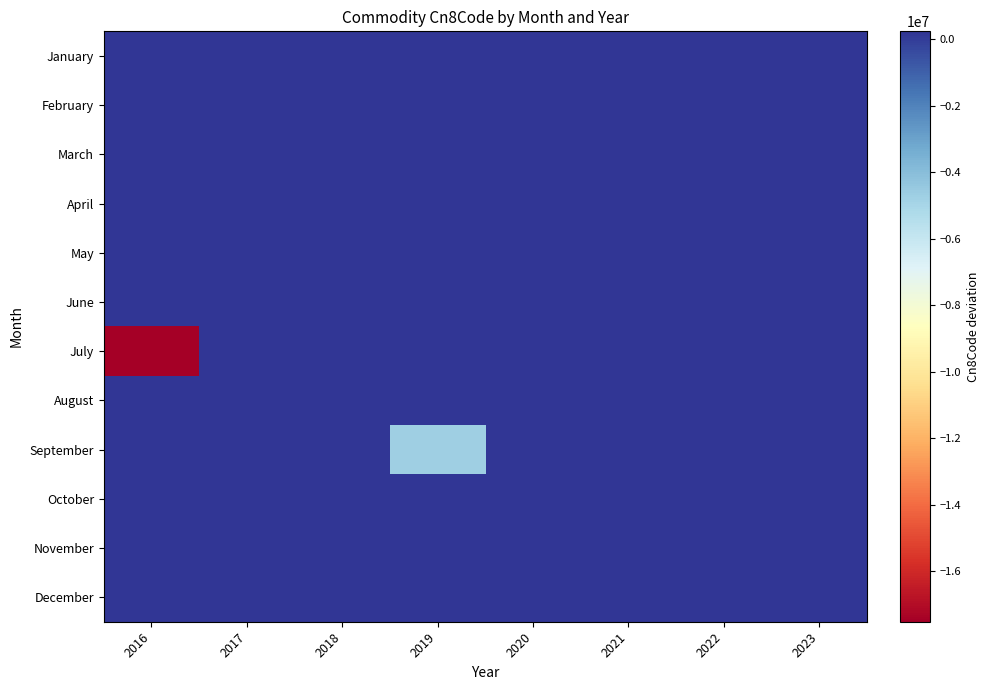

Reading right to left, what are all the values shown in this chart?

January: 2023=236396.0	2022=236396.0	2021=236396.0	2020=236396.0	2019=236396.0	2018=236396.0	2017=236396.0	2016=236396.0
February: 2023=236396.0	2022=236396.0	2021=236396.0	2020=236396.0	2019=236396.0	2018=236396.0	2017=236396.0	2016=236396.0
March: 2023=236396.0	2022=236396.0	2021=236396.0	2020=236396.0	2019=236396.0	2018=236396.0	2017=236396.0	2016=236396.0
April: 2023=236396.0	2022=236396.0	2021=236396.0	2020=236396.0	2019=236396.0	2018=236396.0	2017=236396.0	2016=236396.0
May: 2023=236396.0	2022=236396.0	2021=236396.0	2020=236396.0	2019=236396.0	2018=236396.0	2017=236396.0	2016=236396.0
June: 2023=236396.0	2022=236396.0	2021=236396.0	2020=236396.0	2019=236396.0	2018=236396.0	2017=236396.0	2016=236396.0
July: 2023=236396.0	2022=236396.0	2021=236396.0	2020=236396.0	2019=236396.0	2018=236396.0	2017=236396.0	2016=-17525614.0
August: 2023=236396.0	2022=236396.0	2021=236396.0	2020=236396.0	2019=236396.0	2018=236396.0	2017=236396.0	2016=236396.0
September: 2023=236396.0	2022=236396.0	2021=236396.0	2020=236396.0	2019=-4695614.0	2018=236396.0	2017=236396.0	2016=236396.0
October: 2023=236396.0	2022=236396.0	2021=236396.0	2020=236396.0	2019=236396.0	2018=236396.0	2017=236396.0	2016=236396.0
November: 2023=236396.0	2022=236396.0	2021=236396.0	2020=236396.0	2019=236396.0	2018=236396.0	2017=236396.0	2016=236396.0
December: 2023=236396.0	2022=236396.0	2021=236396.0	2020=236396.0	2019=236396.0	2018=236396.0	2017=236396.0	2016=236396.0